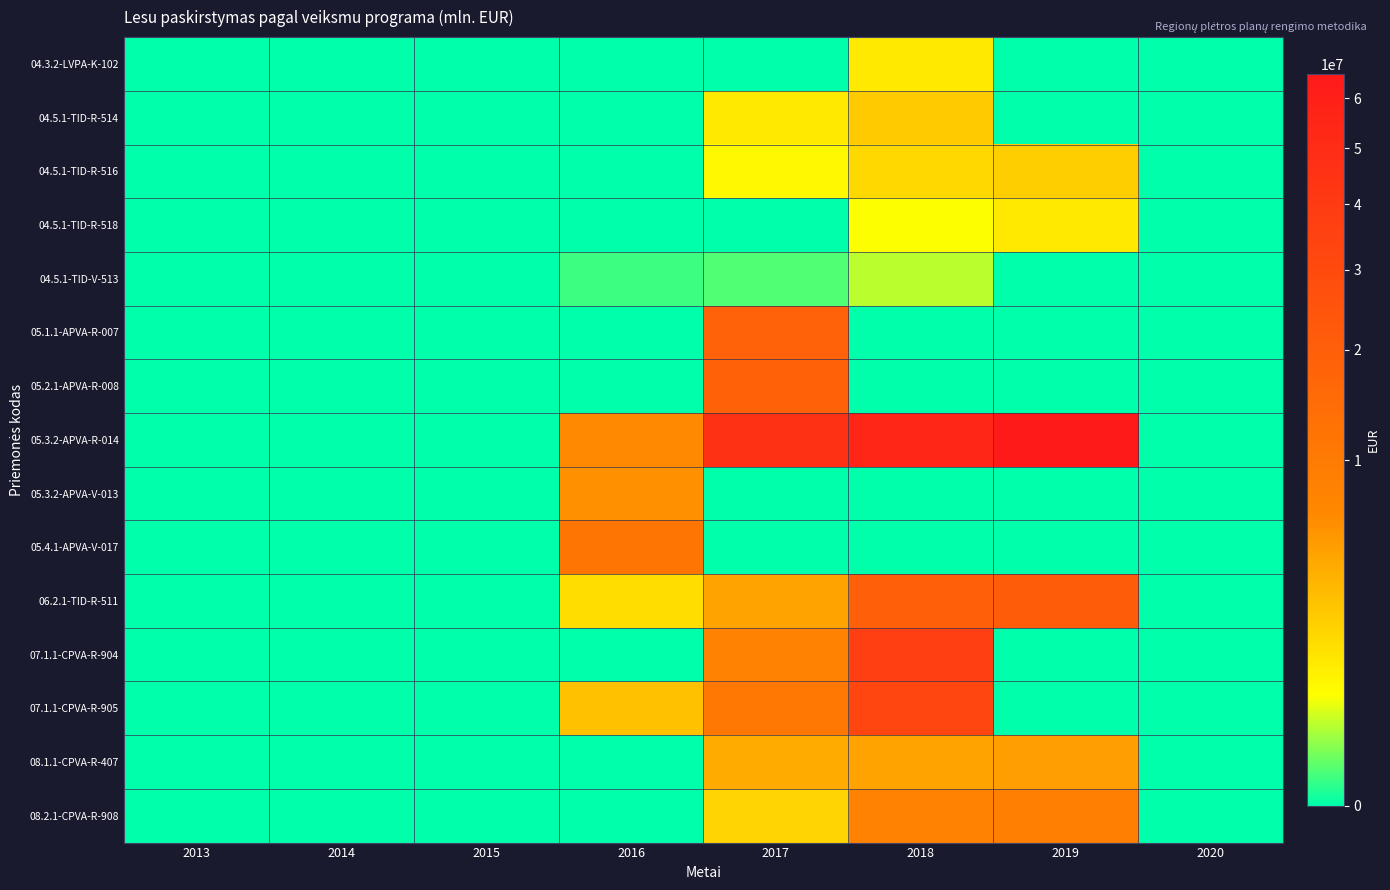

Which series has the largest total across all categories?

05.3.2-APVA-R-014